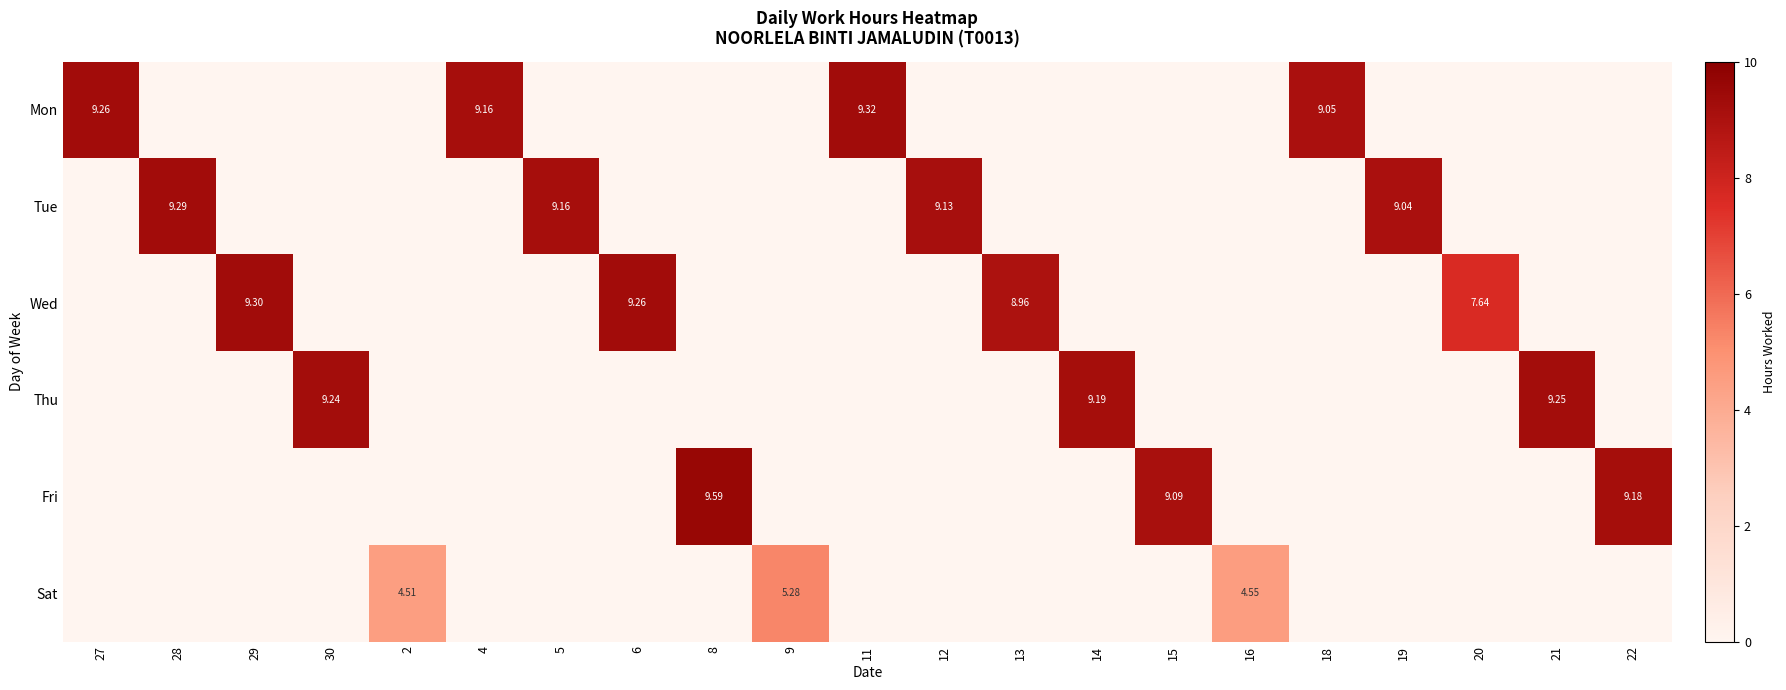

At which category is the sum across all series the highest?

8